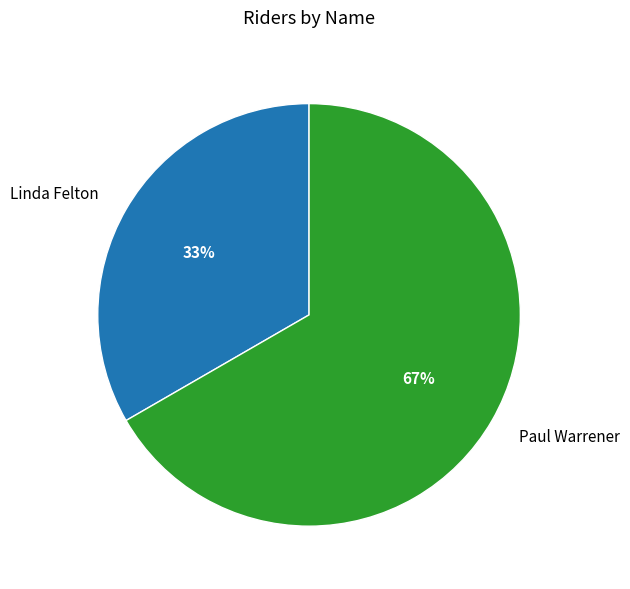

Is Linda Felton the majority of the pie?

No